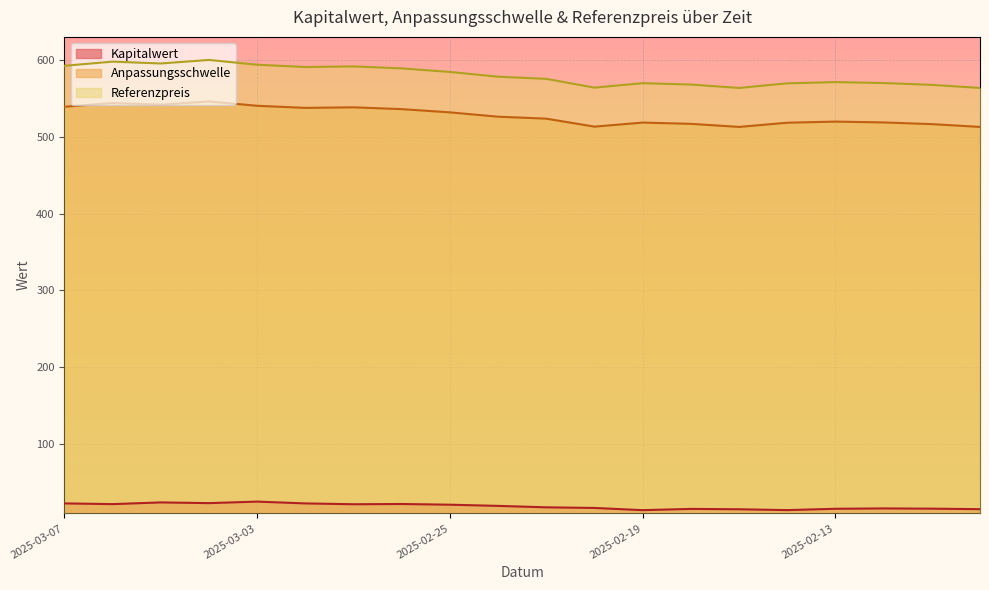

What is the value of the Referenzpreis point at the 18th from the left?

569.8